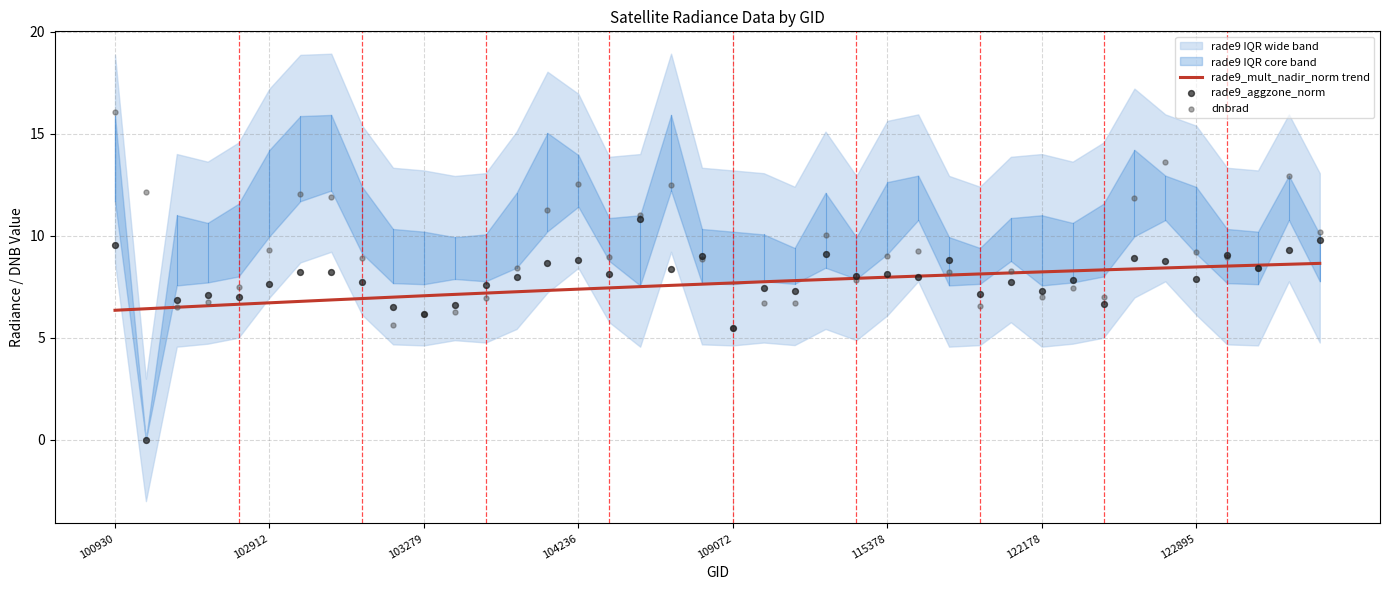

What is the total value across all series at 103160?

44.6